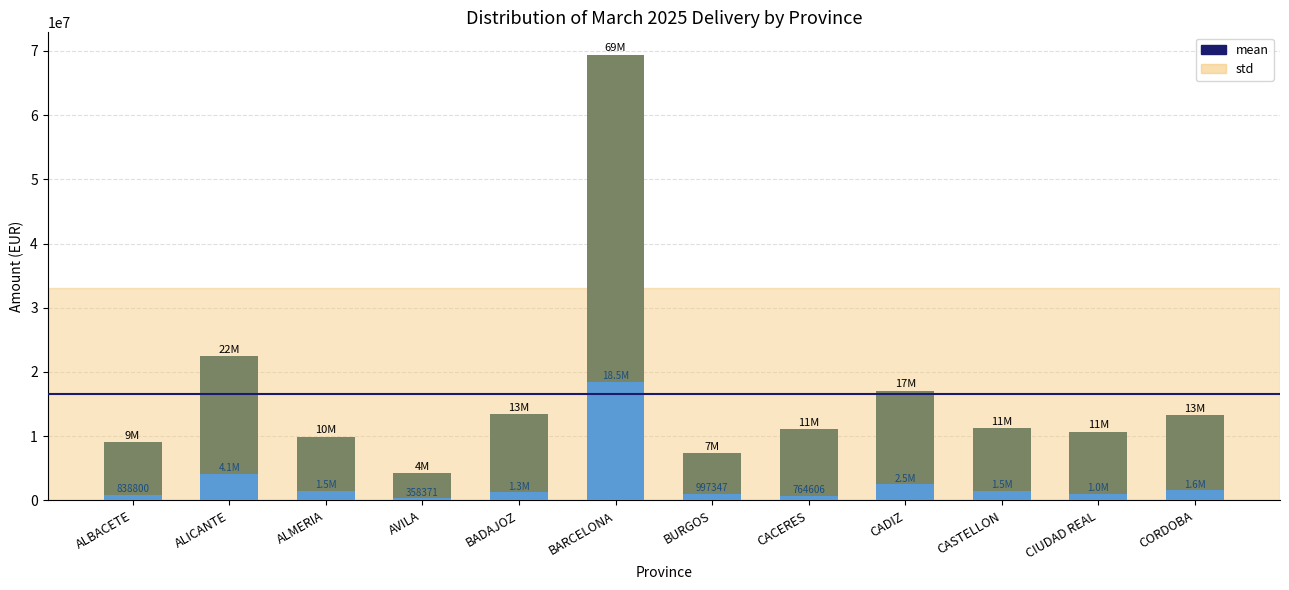

How many bars are there in total?

24